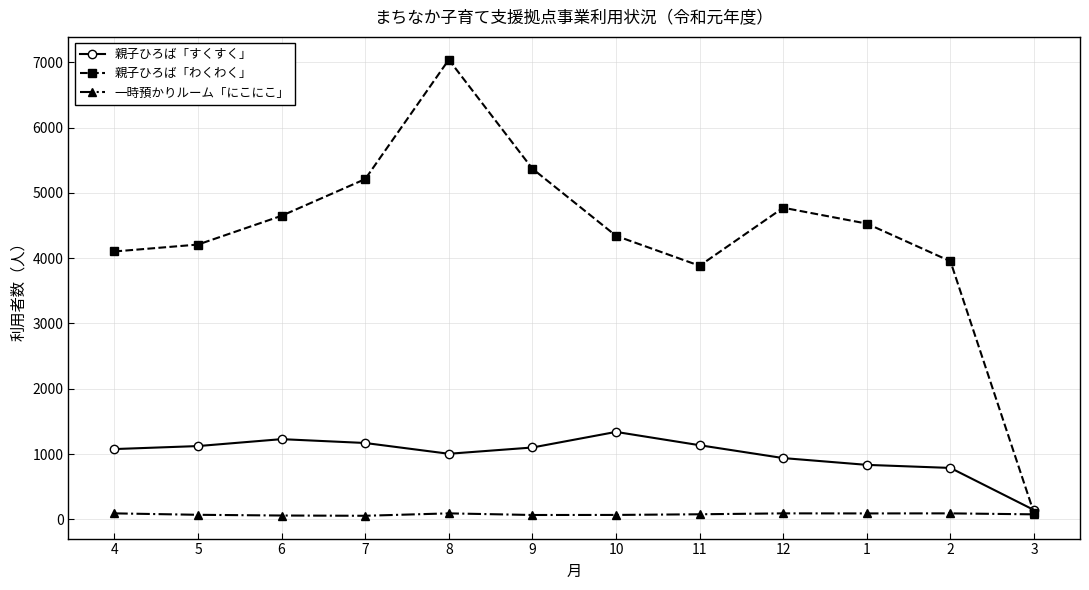

What is the maximum value for 親子ひろば「すくすく」?

1339